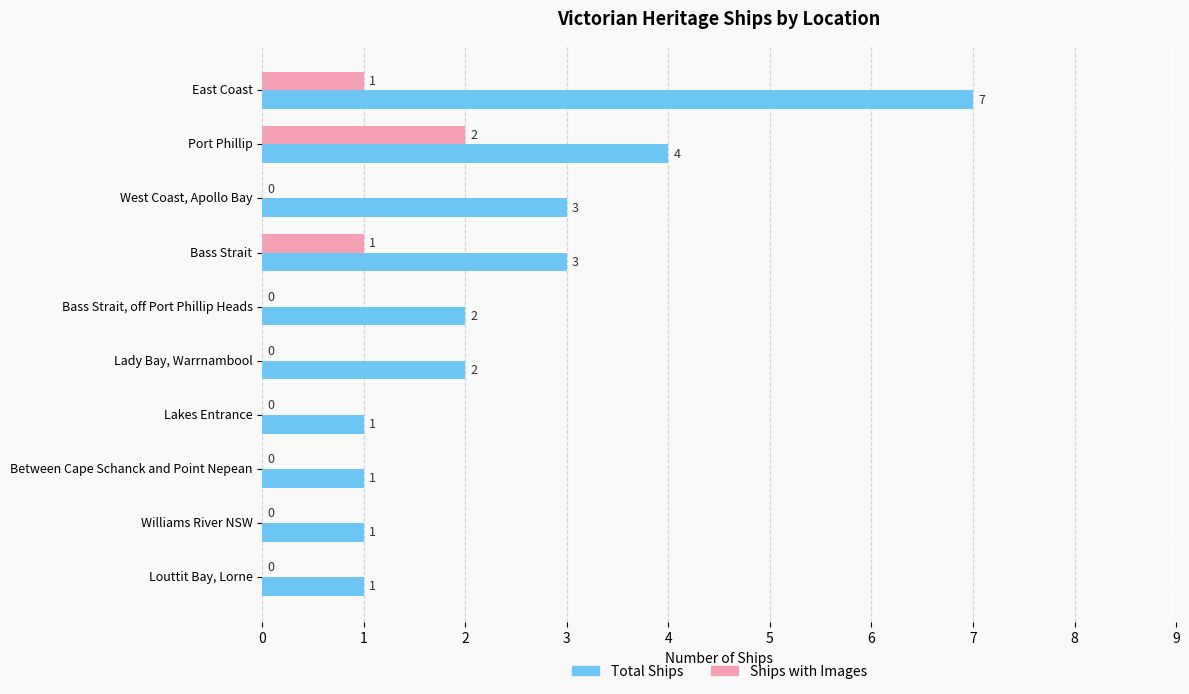

How many distinct data groups are displayed?

2